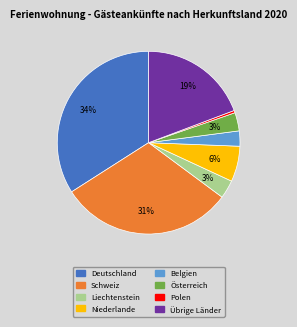

Do Liechtenstein and Belgien together represent more than half of the pie?

No